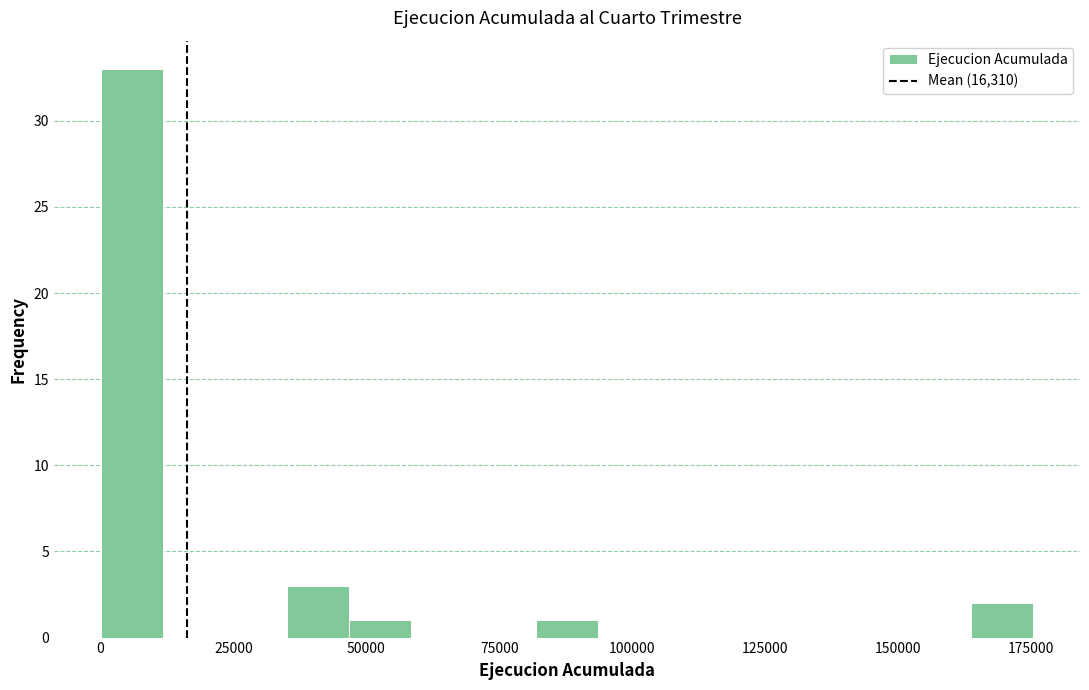

Read against the x-axis, roughly where is the centre of the tallest bar?

5000